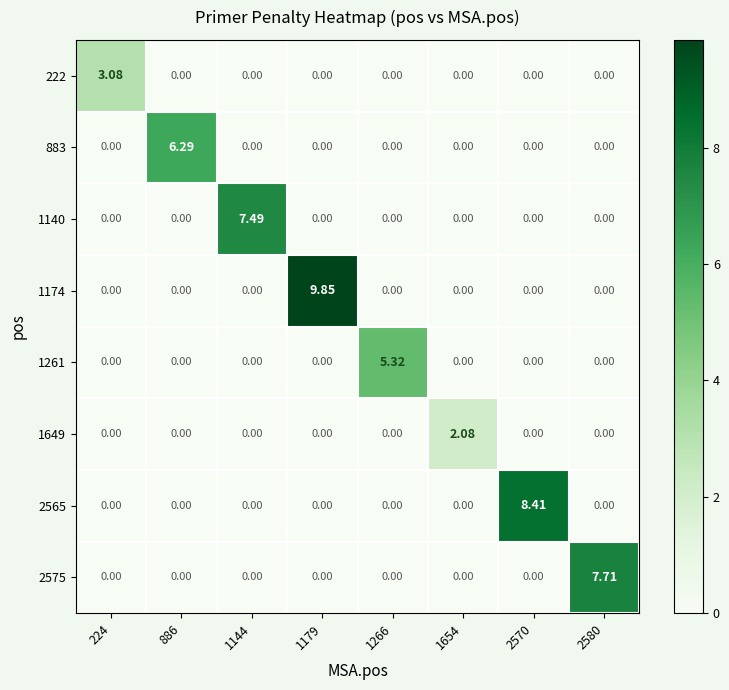

Is the value of 1174 at 1266 greater than the value of 1140 at 1144?

No